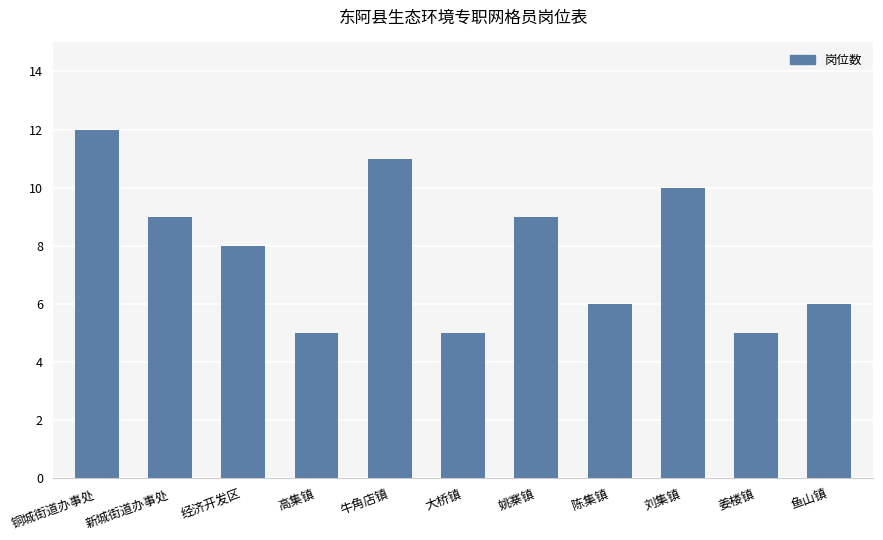

What is the difference between the second highest and second lowest values?

6